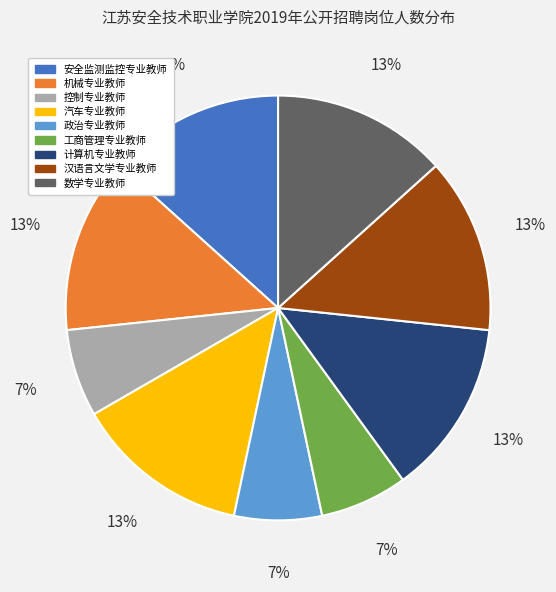

To the nearest percent, what is the combined percentage of 计算机专业教师 and 政治专业教师?

20%